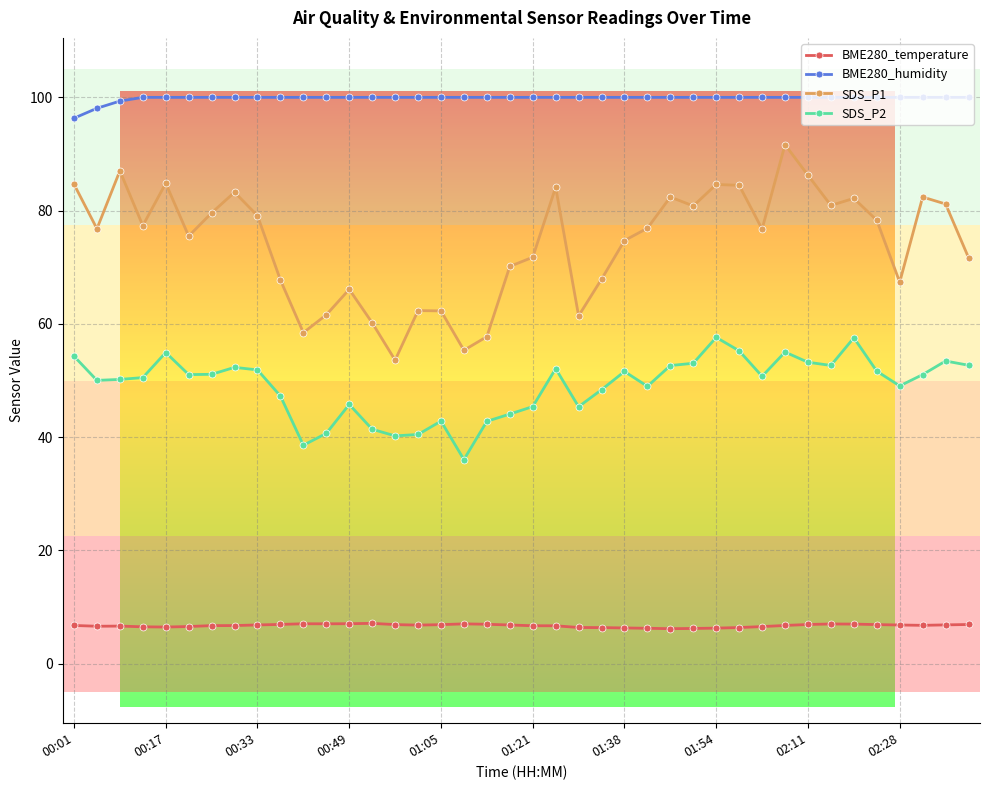

List the series in order of their peak value, lowest first.

BME280_temperature, SDS_P2, SDS_P1, BME280_humidity